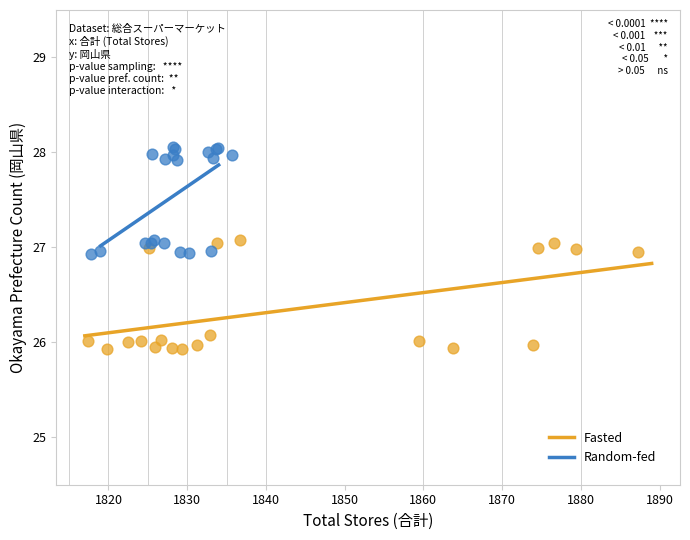

Which series contains the highest Y value?

Random-fed